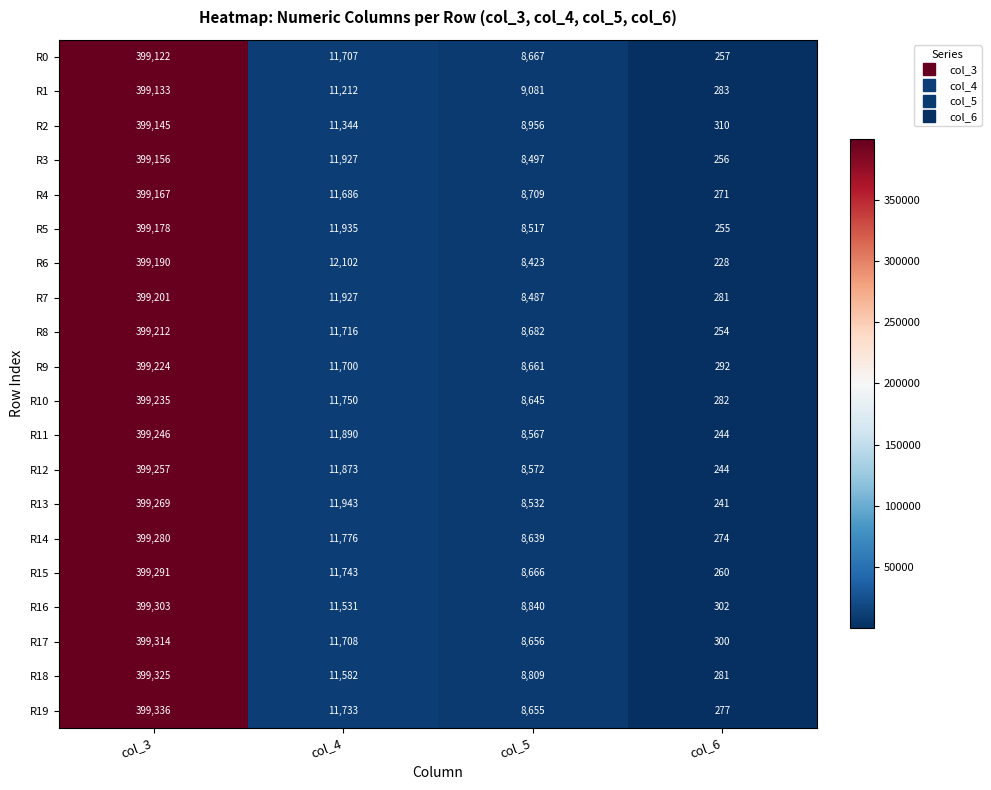

The R14 series shows 11776 at col_4. True or false?

True